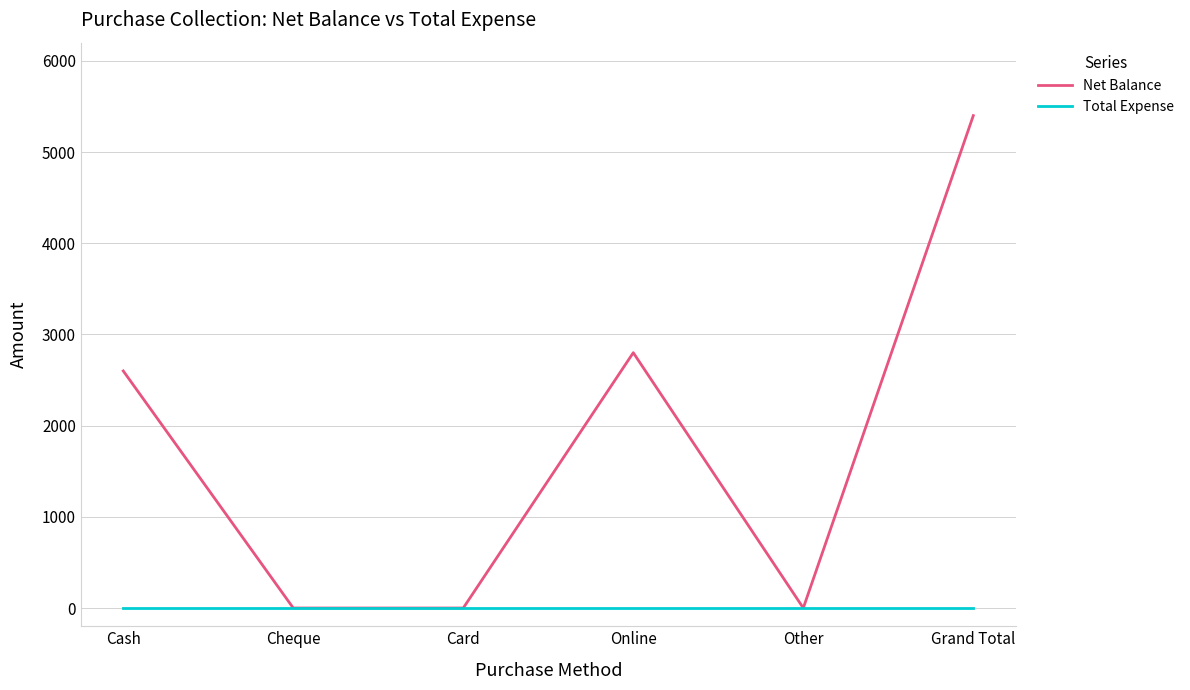

List the series in order of their overall mean, lowest first.

Total Expense, Net Balance